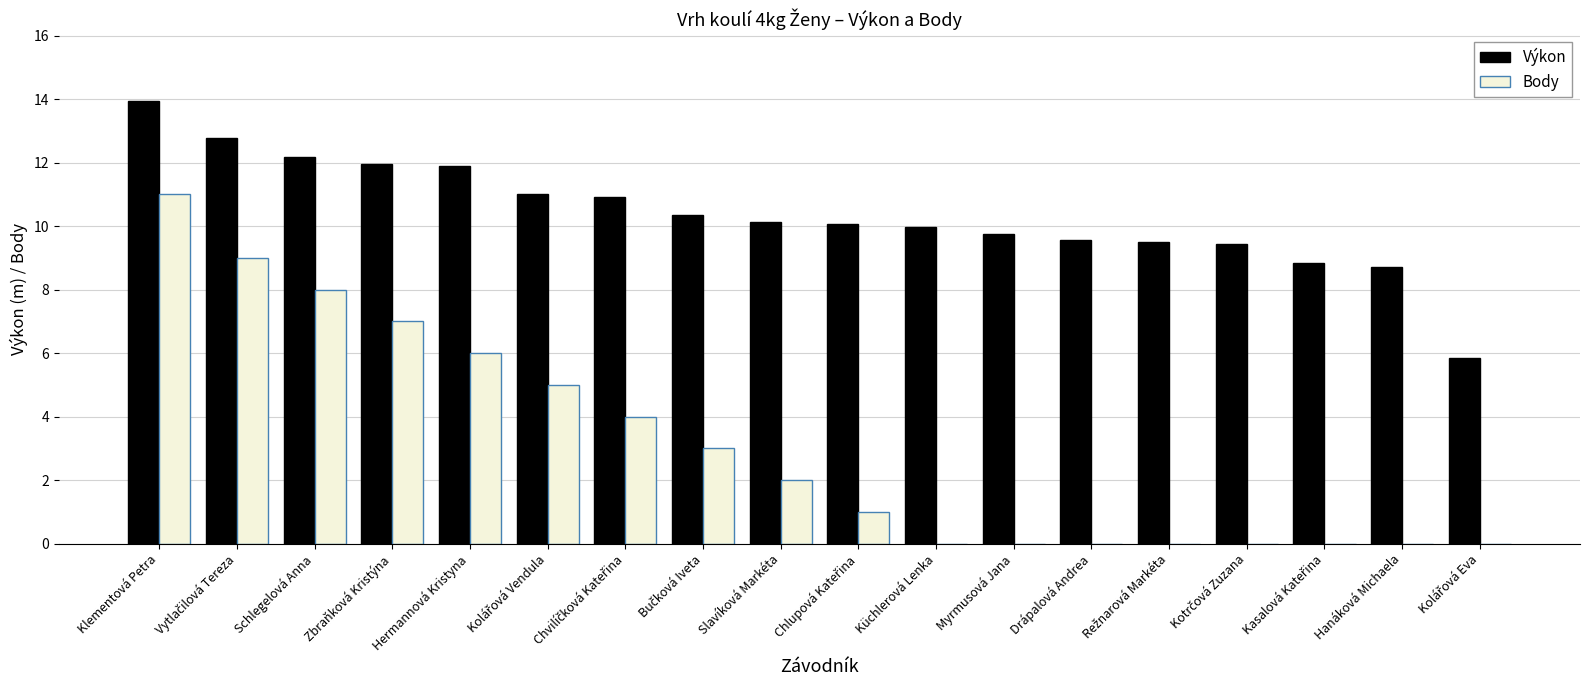

Is it true that Výkon equals 12.2 at Schlegelová Anna?

True